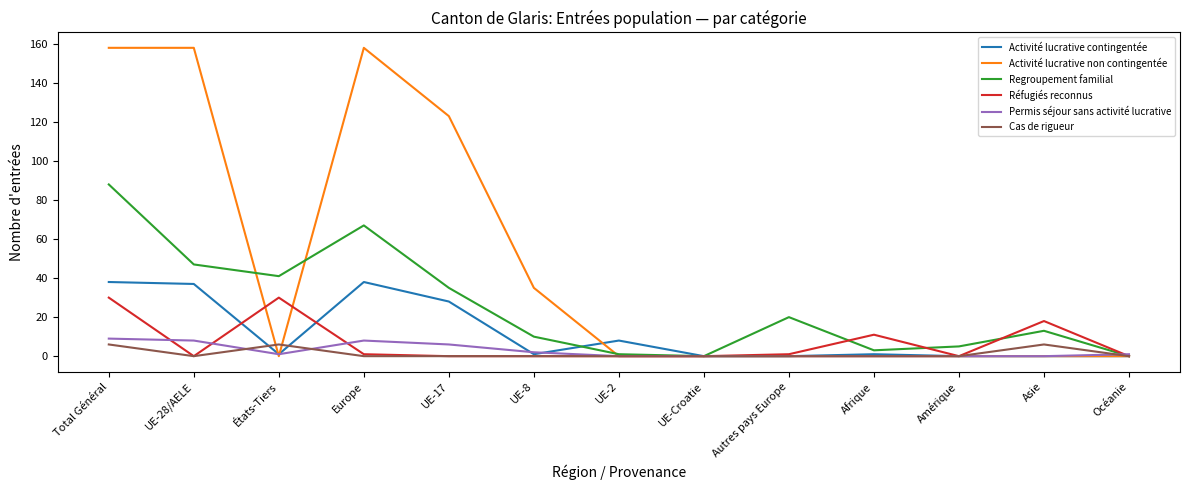

At which category does Permis séjour sans activité lucrative reach its first local valley?

États-Tiers